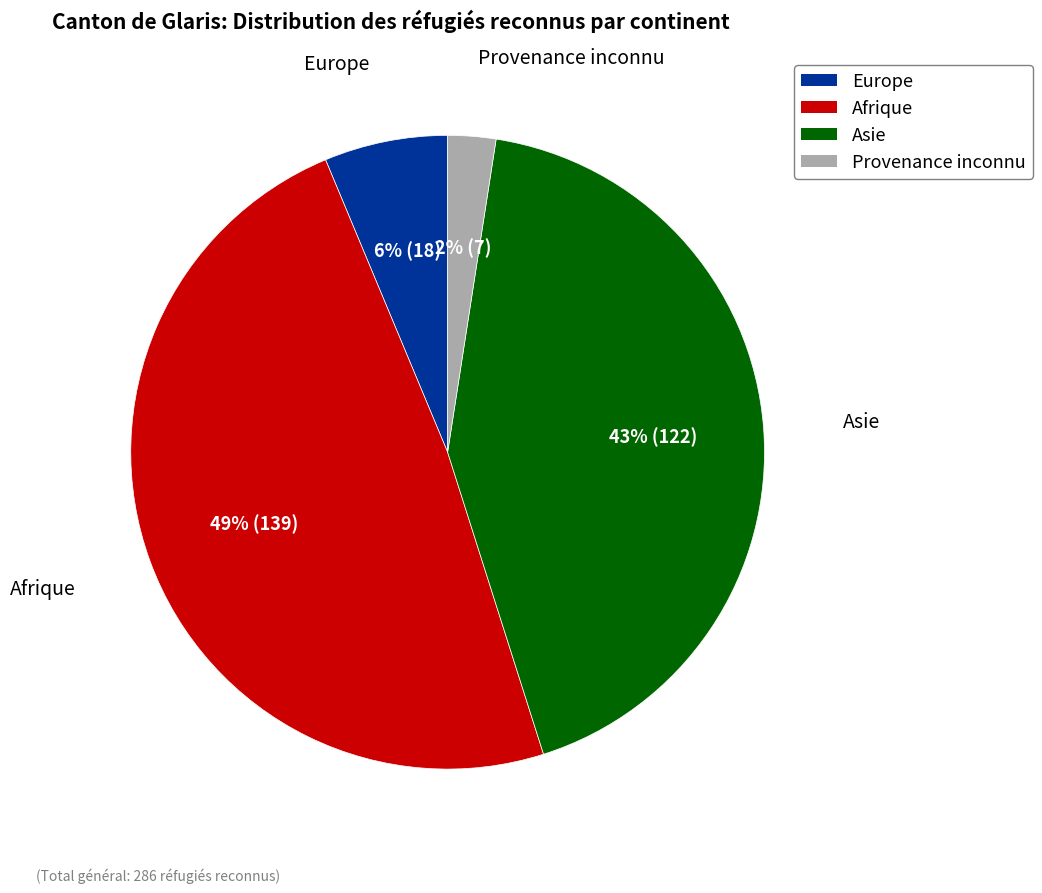

Which category has the smallest portion of the pie?

Provenance inconnu